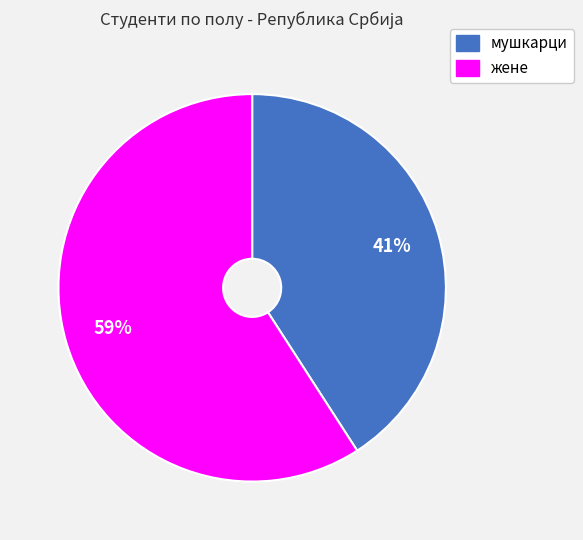

Do мушкарци and жене together represent more than half of the pie?

Yes